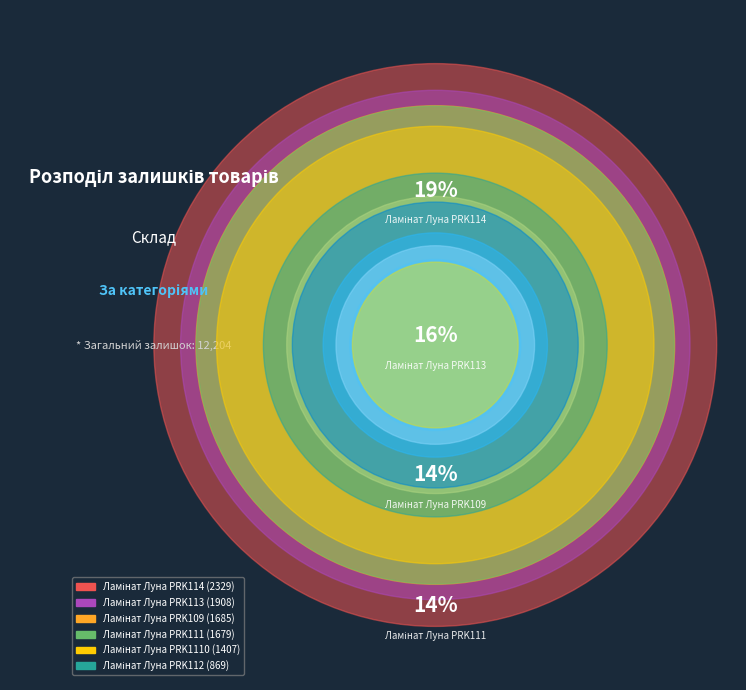

Is there a majority slice in this chart?

No